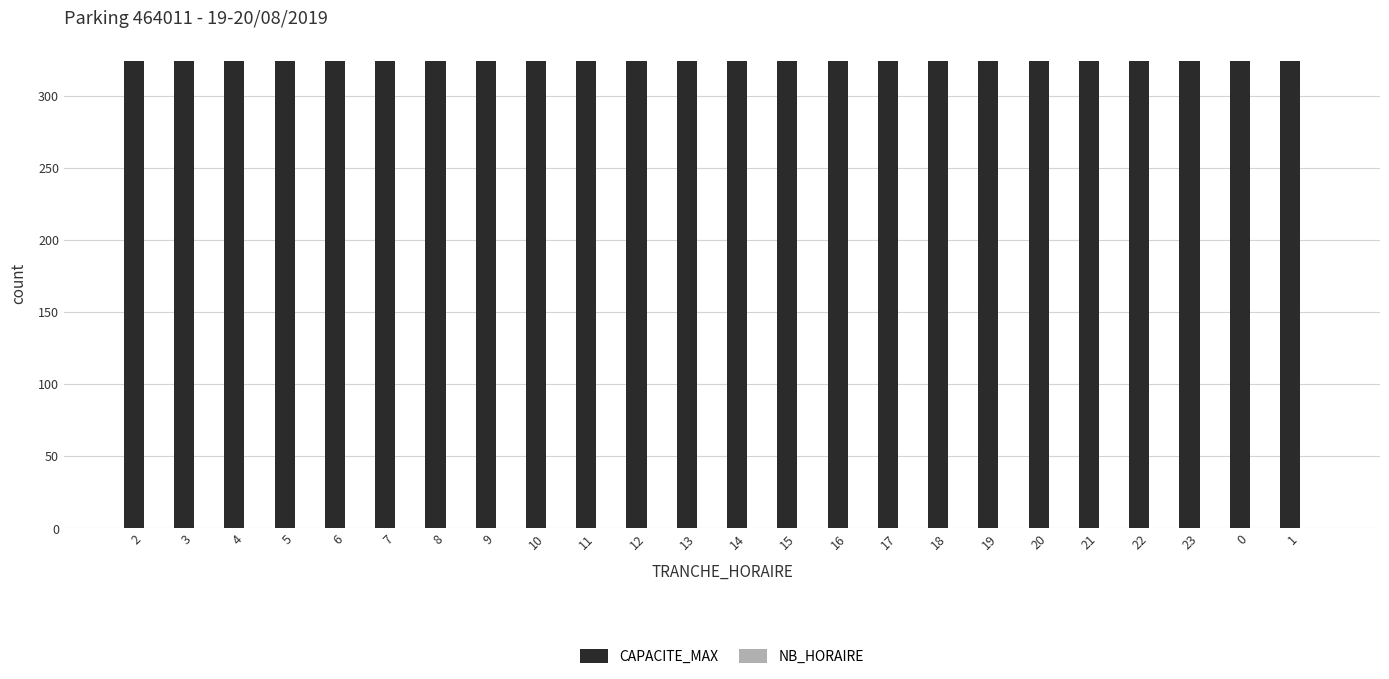

How many groups of bars are there?

24